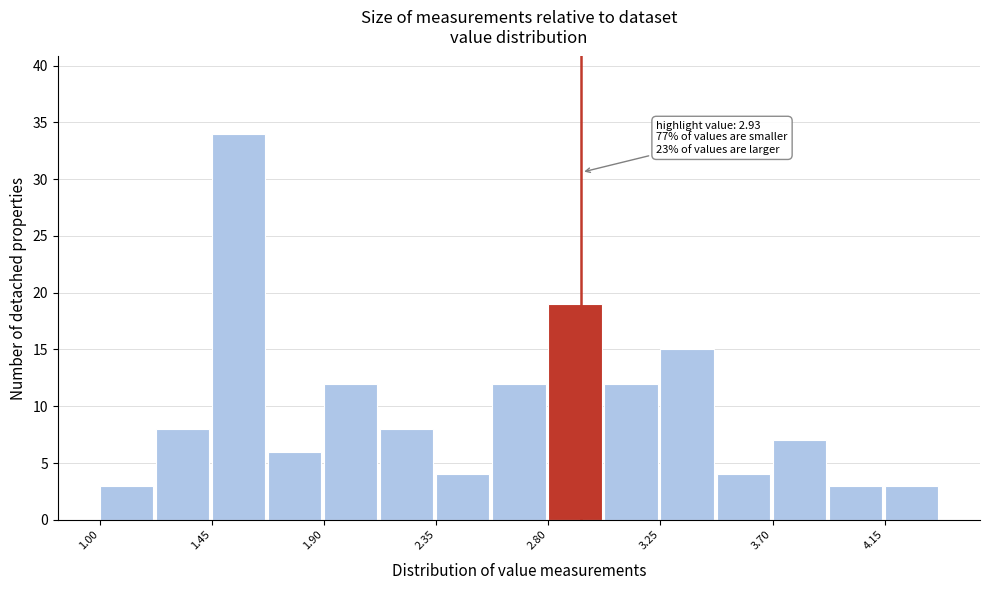

Over which range of the x-axis is the bar tallest?

1.45 to 1.65